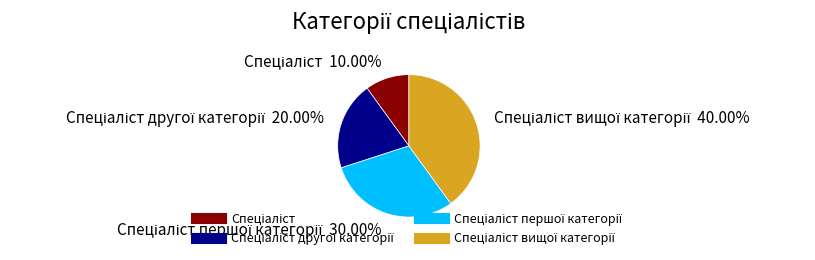

Is there a majority slice in this chart?

No